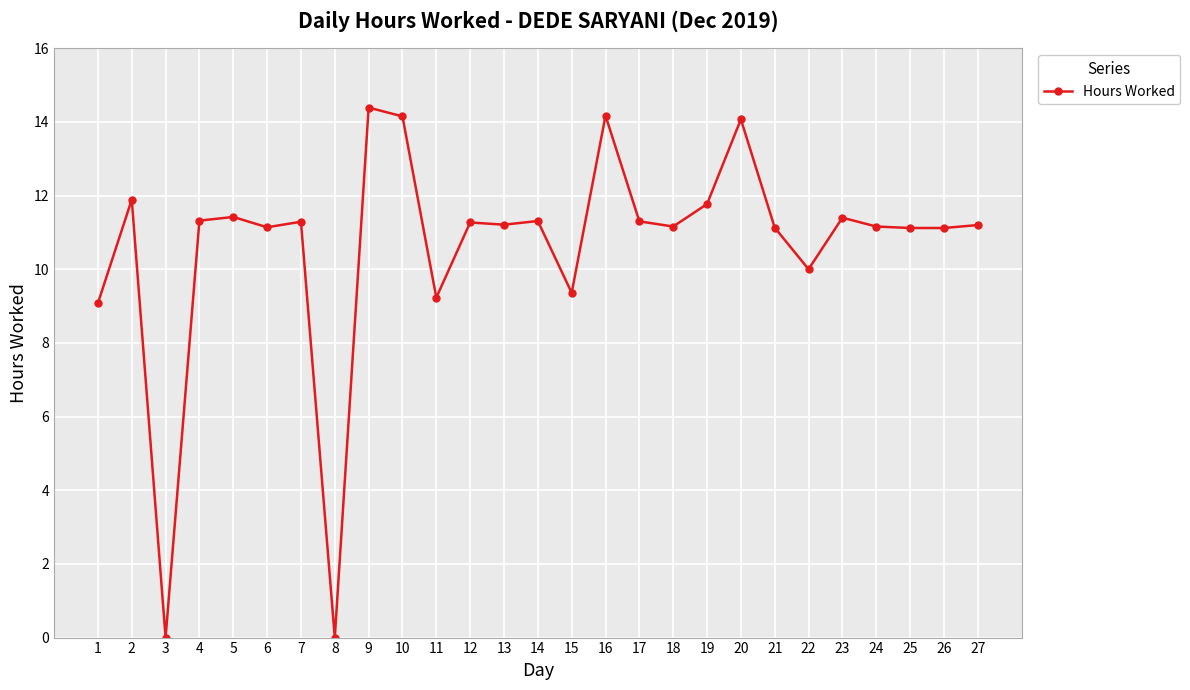

What is the change in value from 17 to 22?

-1.3